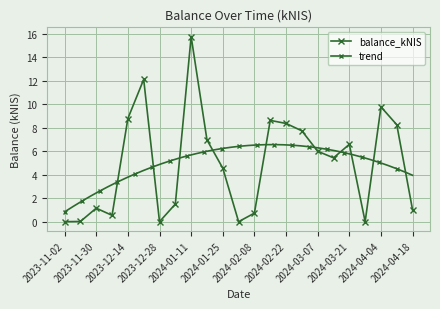

What is the maximum value shown in the chart?

15.8